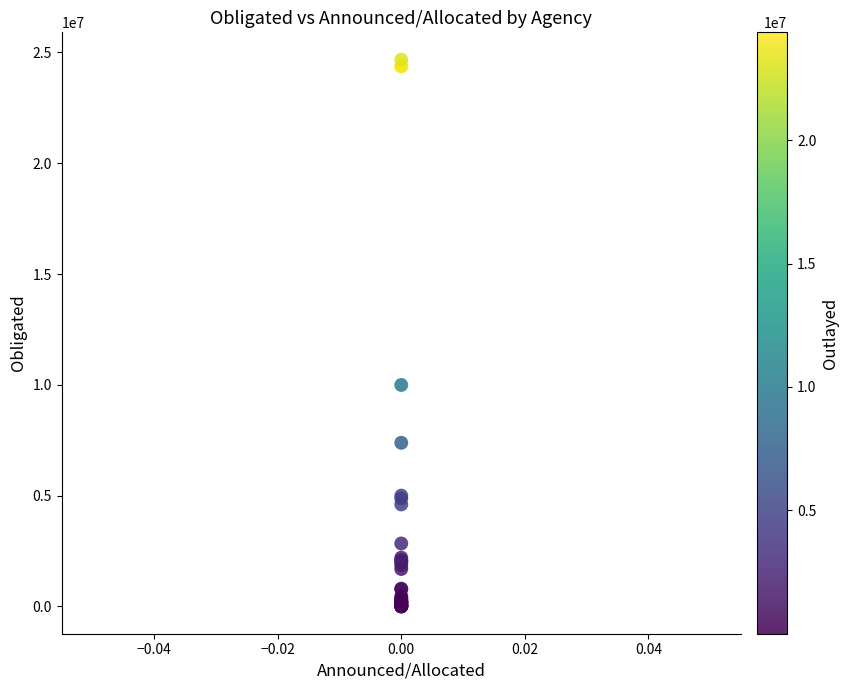

What Y value in the scatter plot is closest to 12338448?

9994570.0